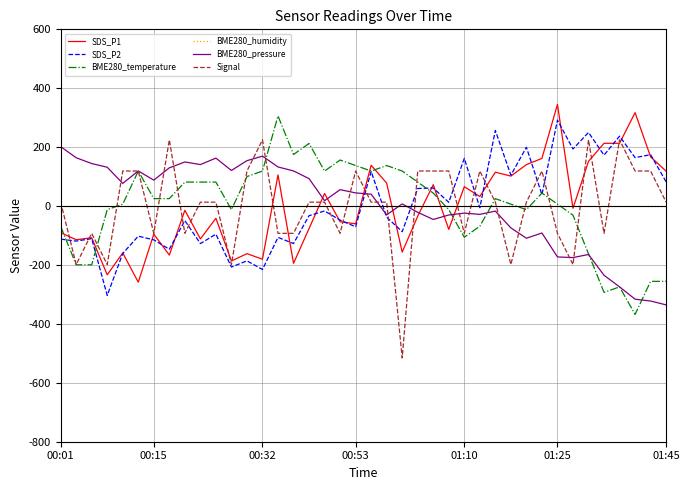

Which series has the widest spread of values?

Signal